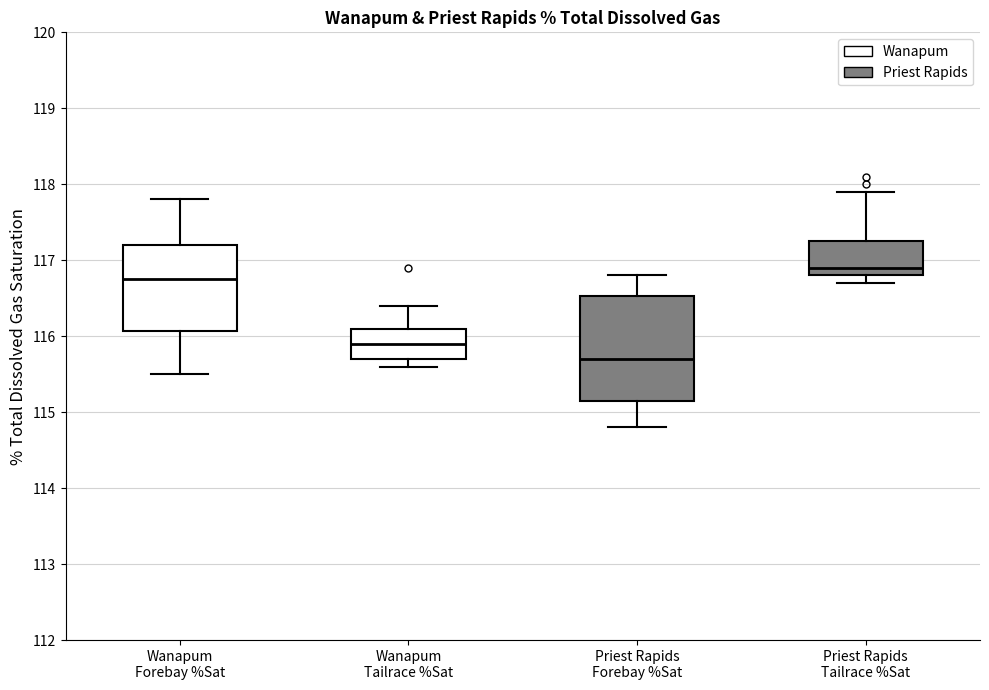

Reading left to right, read every box against the y-axis: the position of its median line, the range the box covers, and the ends of its whiskers. The values are not printed on the chart, so give them approximately, as read against the axis.

Wanapum Forebay %Sat: median 116.8, box 116.1 to 117.2, whiskers 115.5 to 117.8
Wanapum Tailrace %Sat: median 115.9, box 115.7 to 116.1, whiskers 115.6 to 116.4
Priest Rapids Forebay %Sat: median 115.7, box 115.2 to 116.5, whiskers 114.8 to 116.8
Priest Rapids Tailrace %Sat: median 116.9, box 116.8 to 117.3, whiskers 116.7 to 117.9